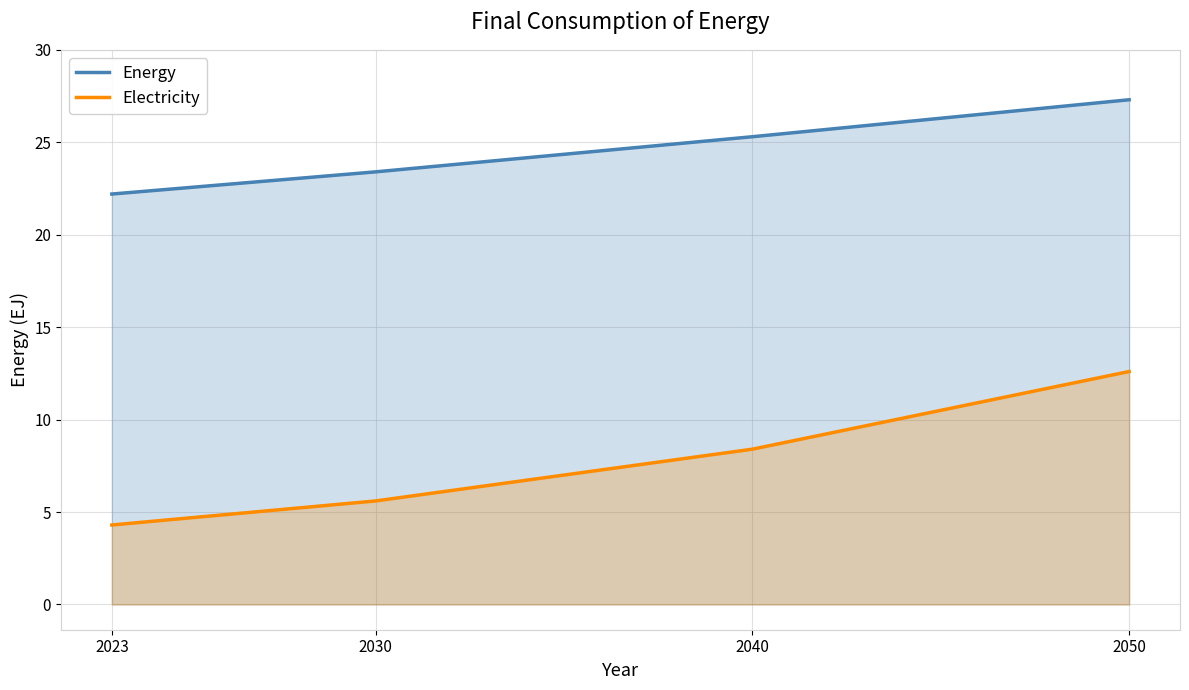

Rank the series by their maximum value, from lowest to highest.

Electricity, Energy